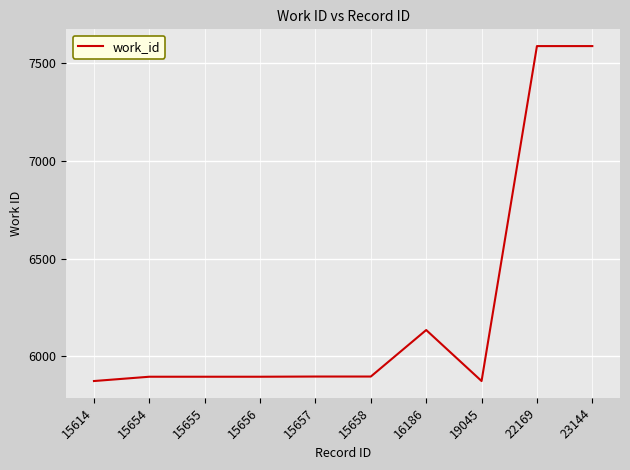

What is the minimum value shown in the chart?

5874